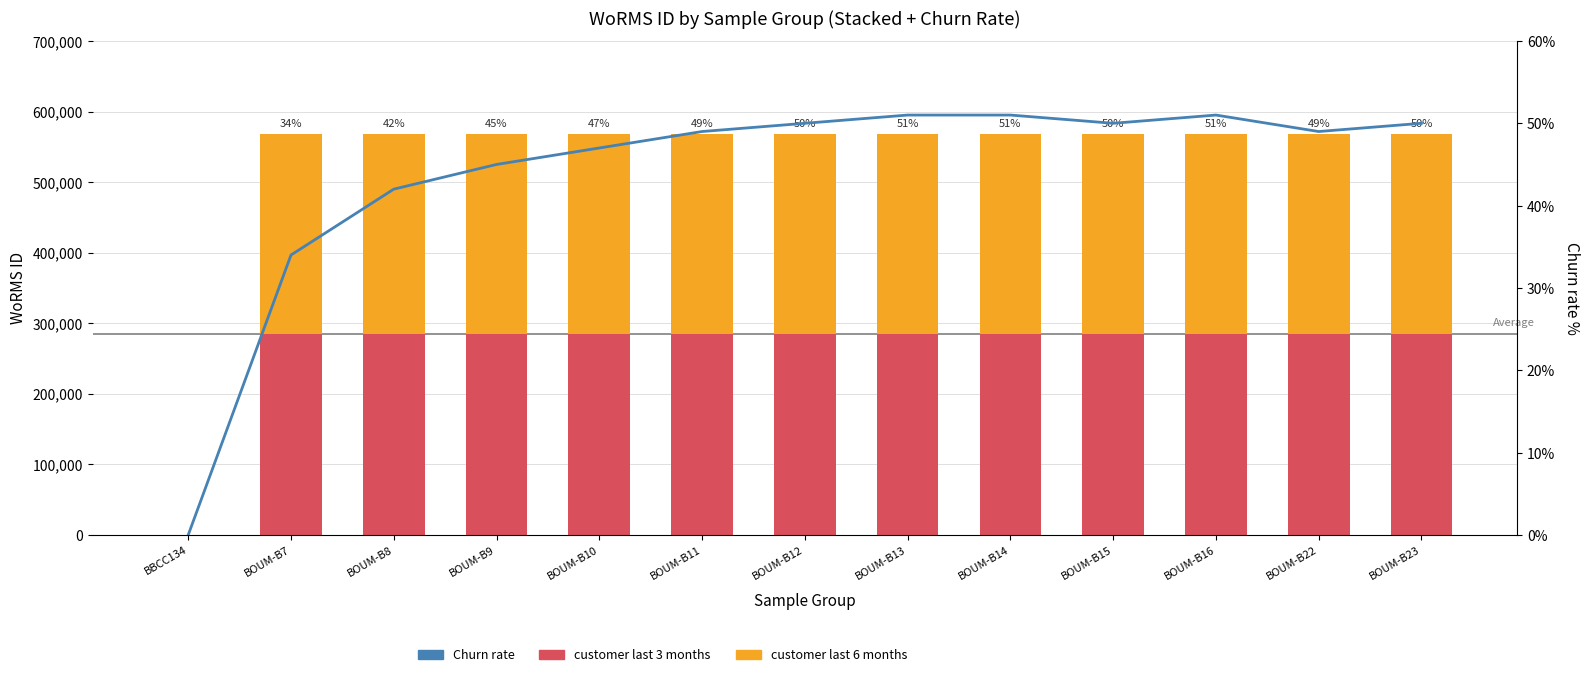

Does the chart contain any negative values?

No